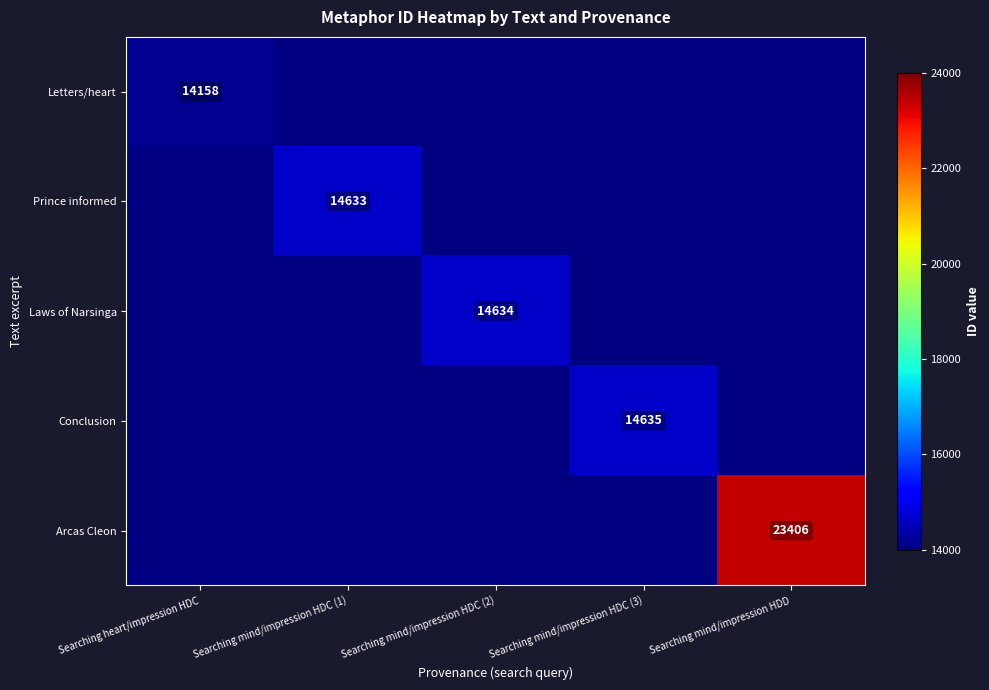

Which has a higher value, Searching mind/impression HDC (1) or Searching mind/impression HDD?

Searching mind/impression HDD